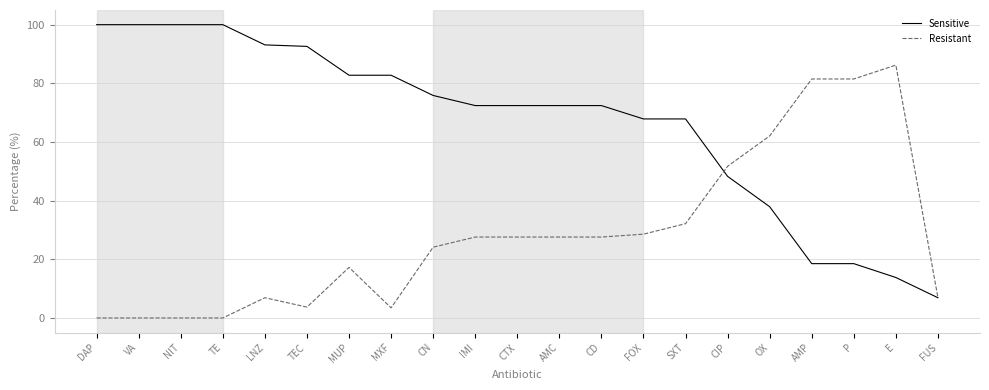

What is the spread (max minus min) of values at IMI?

44.8